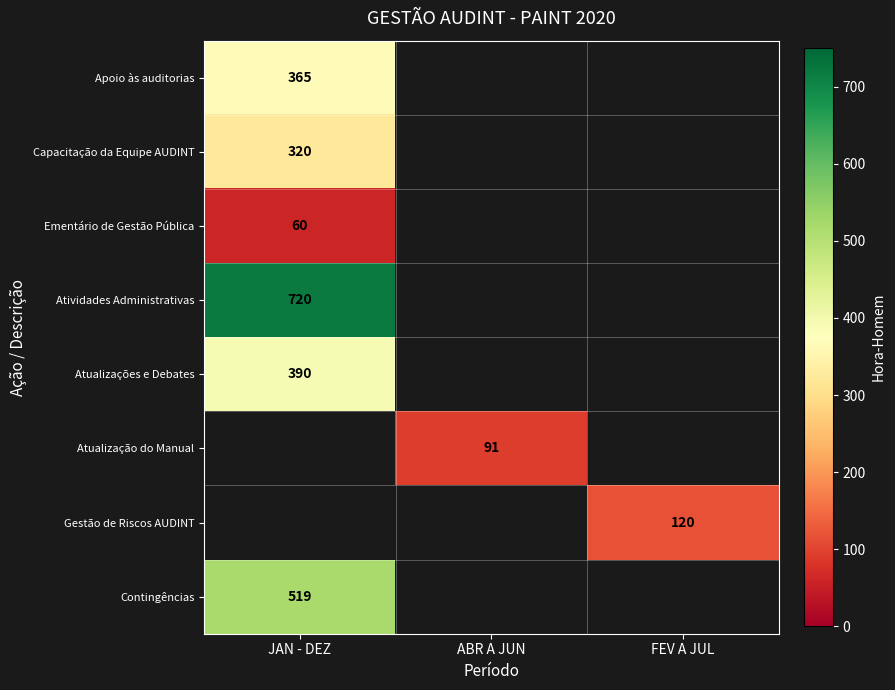

Which label corresponds to the largest value in the chart?

JAN - DEZ